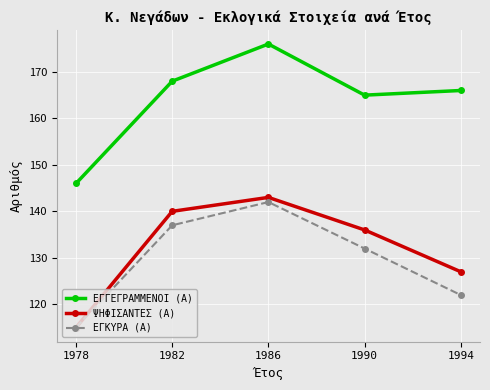

How many data points does each series have?

5